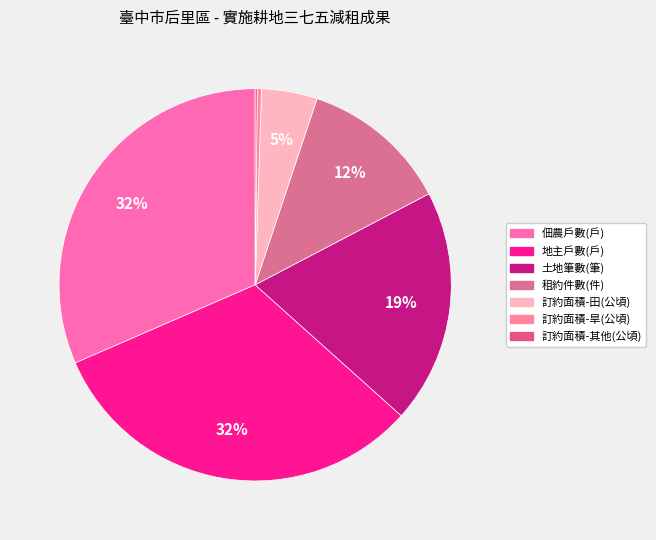

What percentage is the 佃農戶數(戶) slice, to the nearest percent?

32%